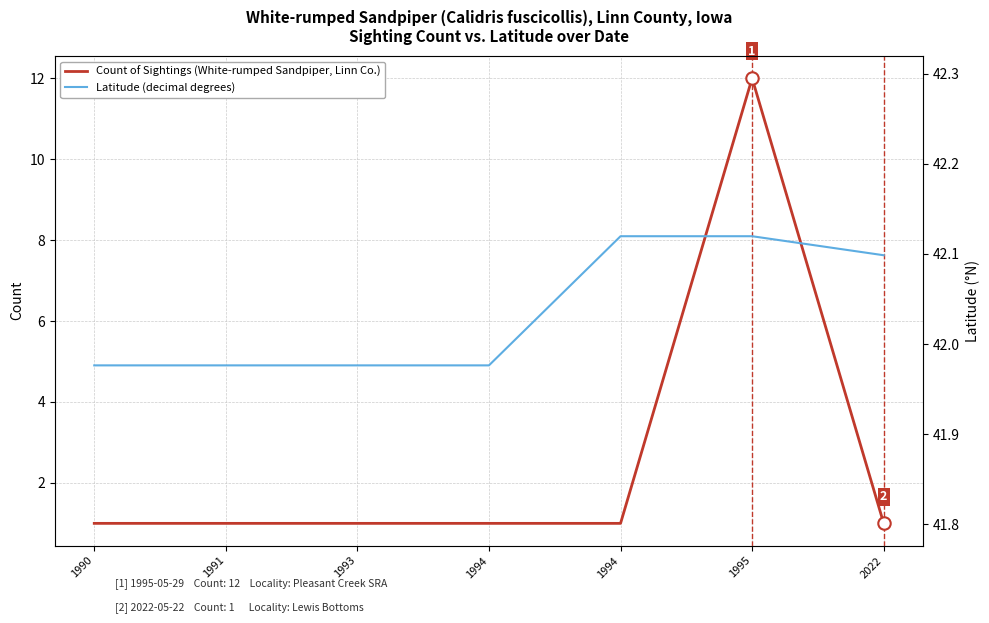

What is the total value across all series at 1993?

43.0